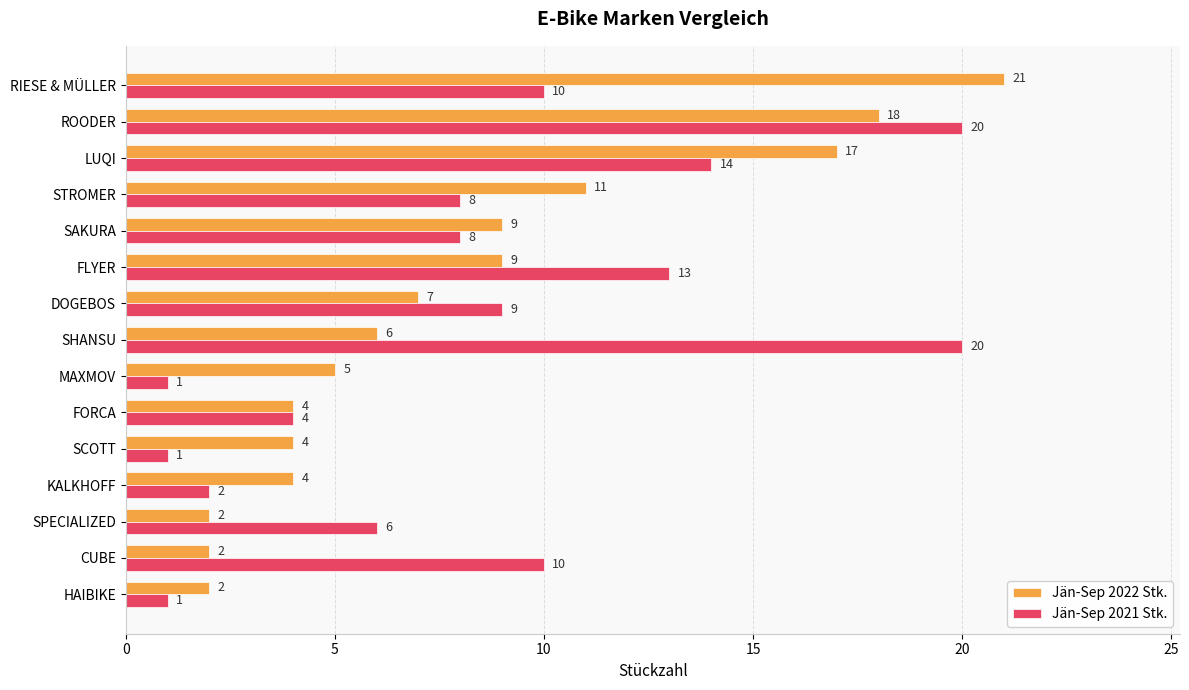

What is the minimum value for Jän-Sep 2022 Stk.?

2